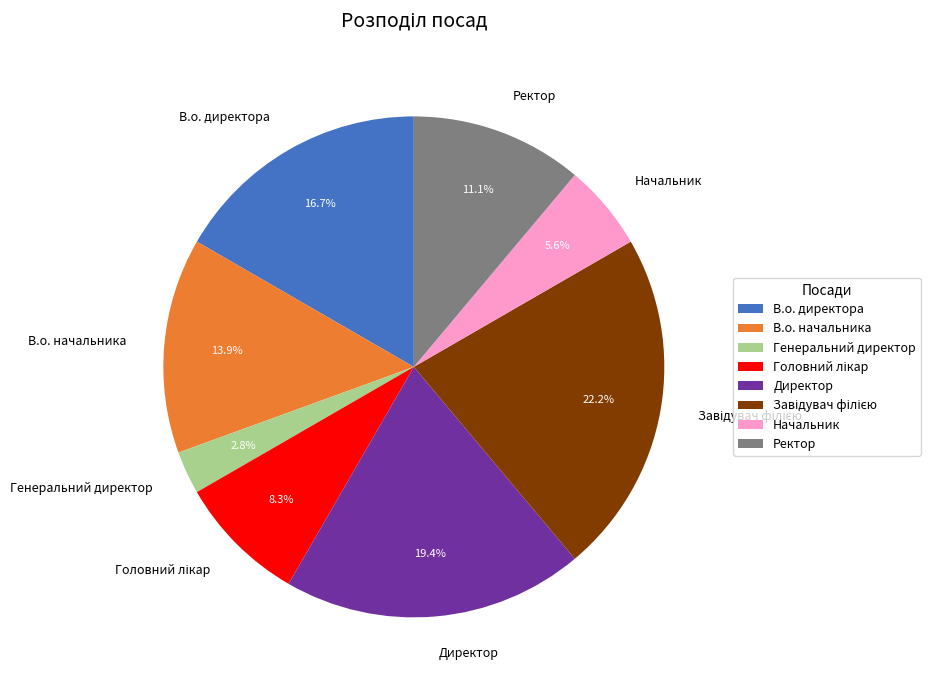

Does any single category account for the majority?

No